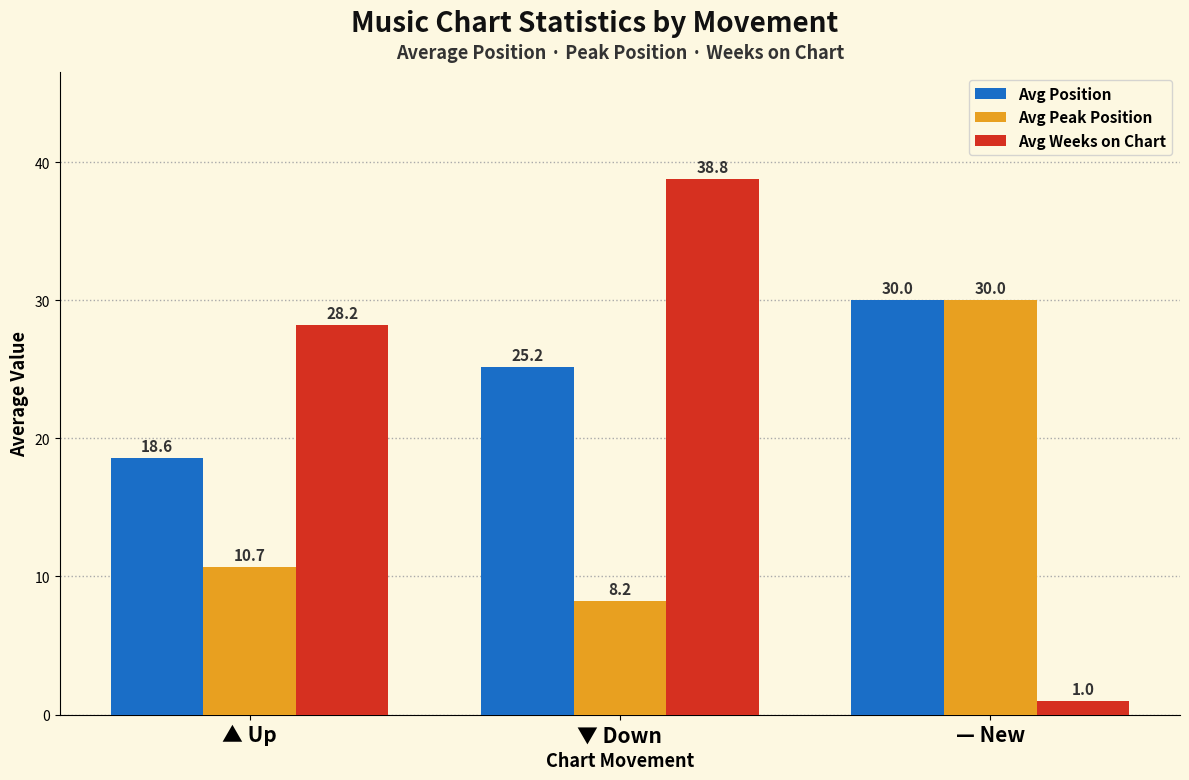

Reading left to right, list all the values displayed in this chart.

Avg Position: ▲ Up=18.6	▼ Down=25.2	— New=30.0
Avg Peak Position: ▲ Up=10.7	▼ Down=8.2	— New=30.0
Avg Weeks on Chart: ▲ Up=28.2	▼ Down=38.8	— New=1.0